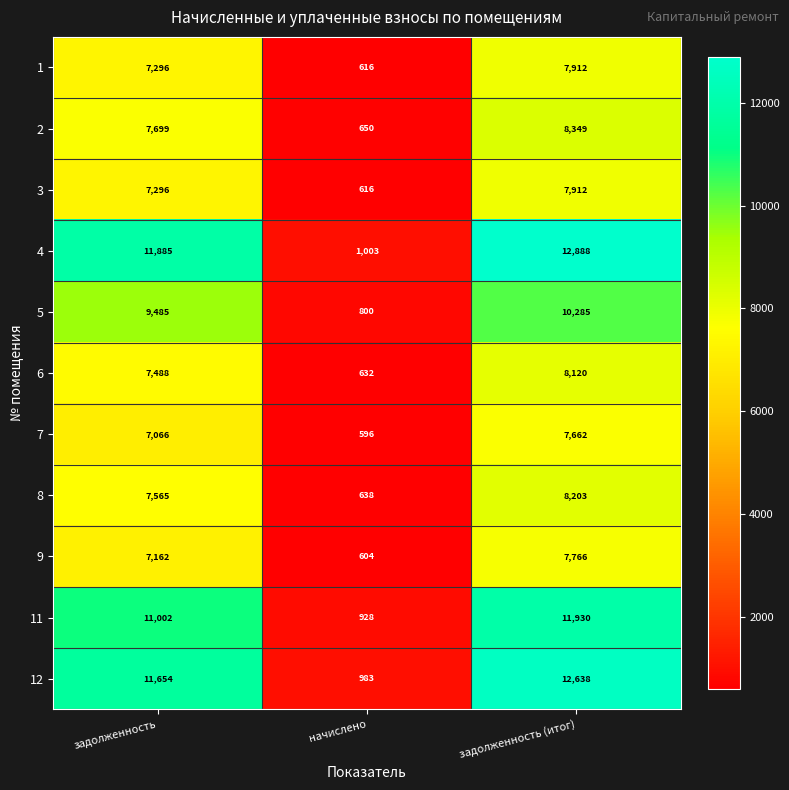

How many distinct data groups are displayed?

11